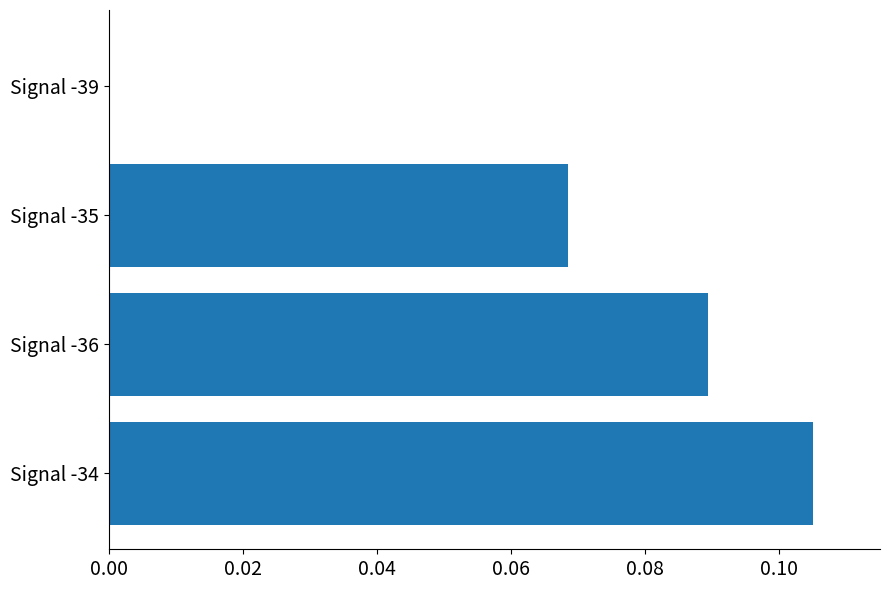

What is the sum of all values?

0.3